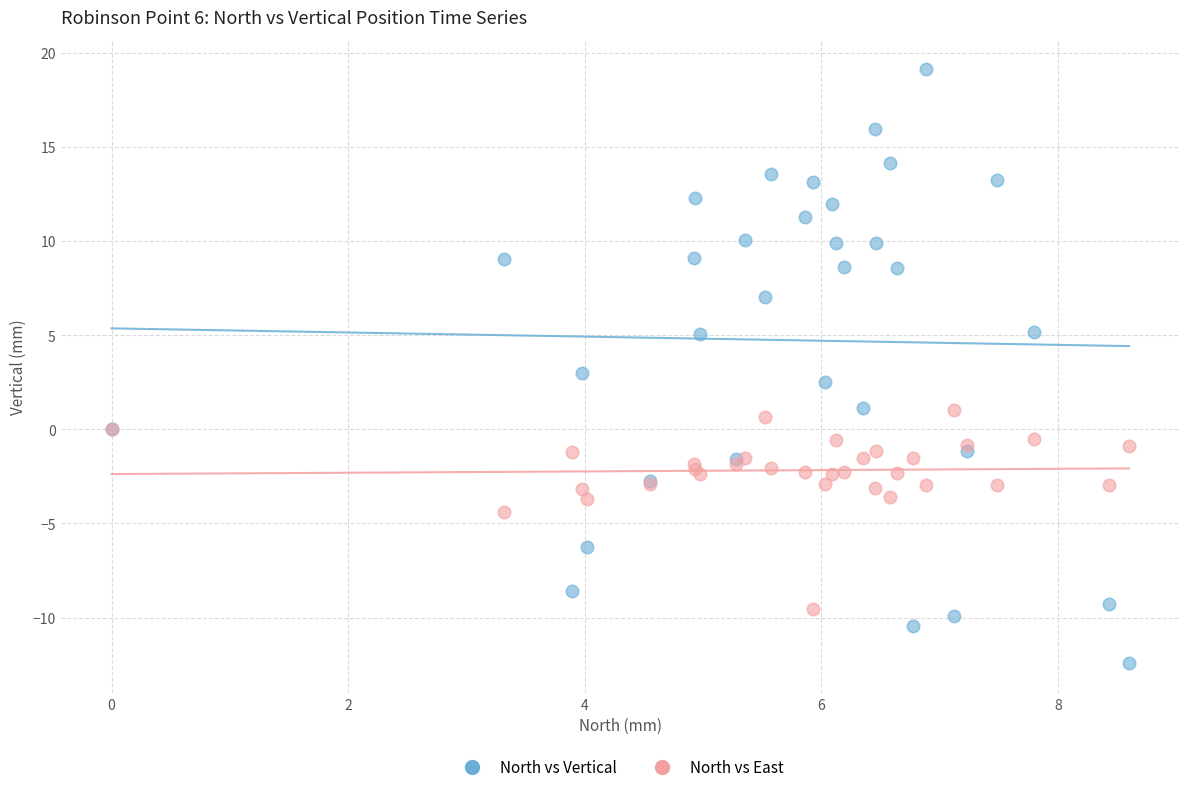

Which series contains the highest Y value?

North vs Vertical